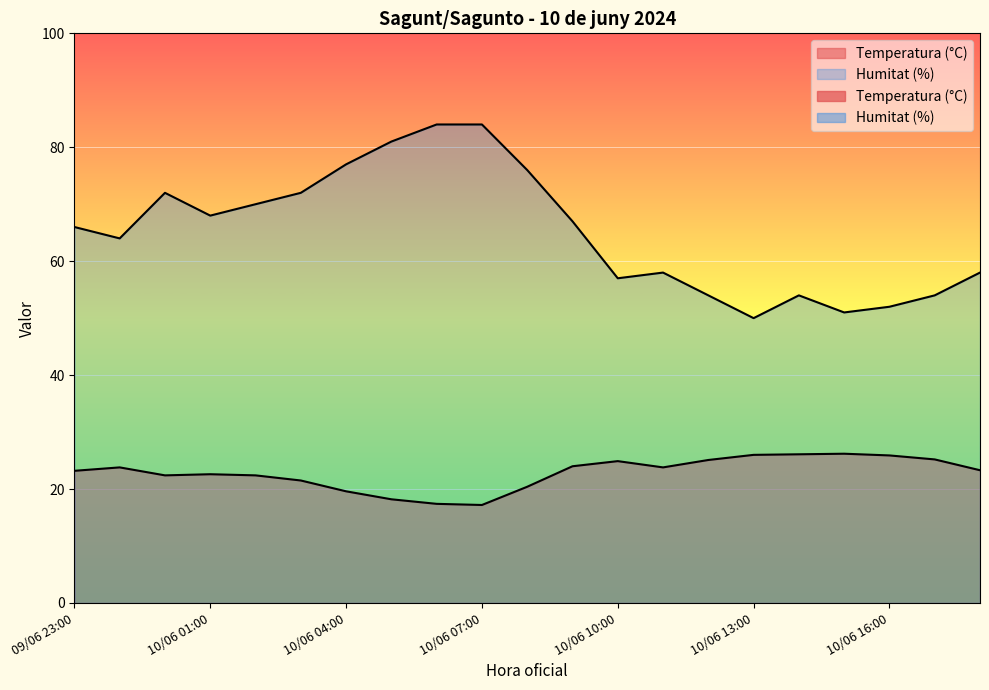

At which category does Humitat (%) reach its first local peak?

10/06 00:00